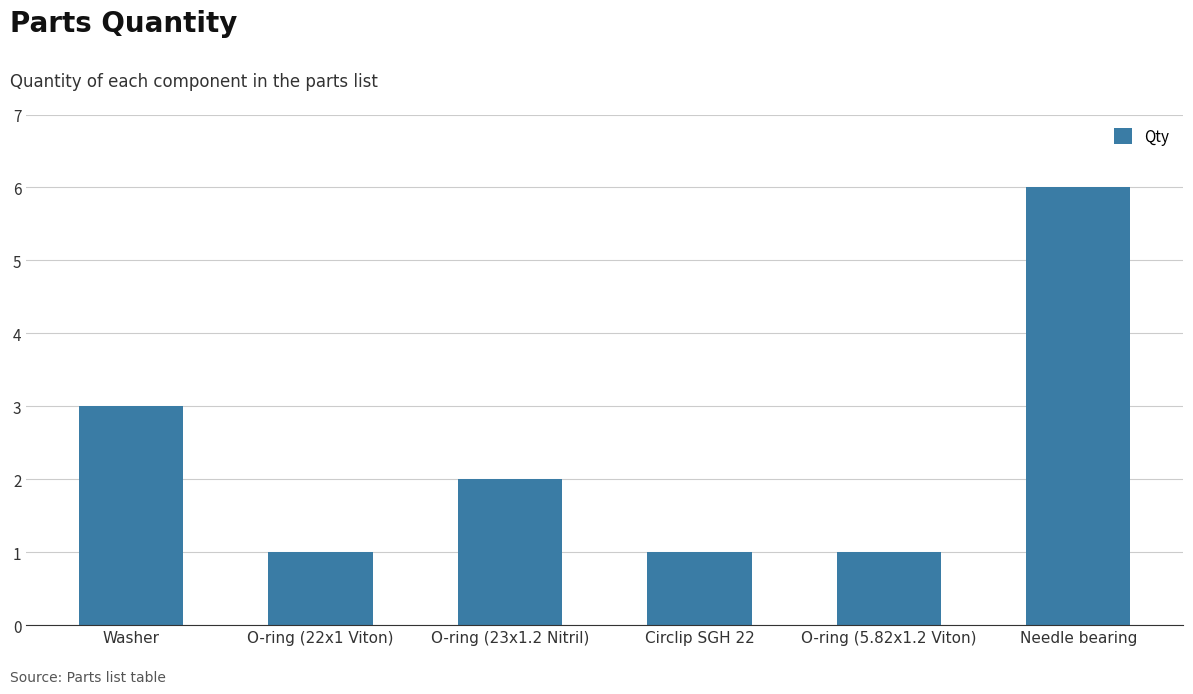

What is the maximum value shown in the chart?

6